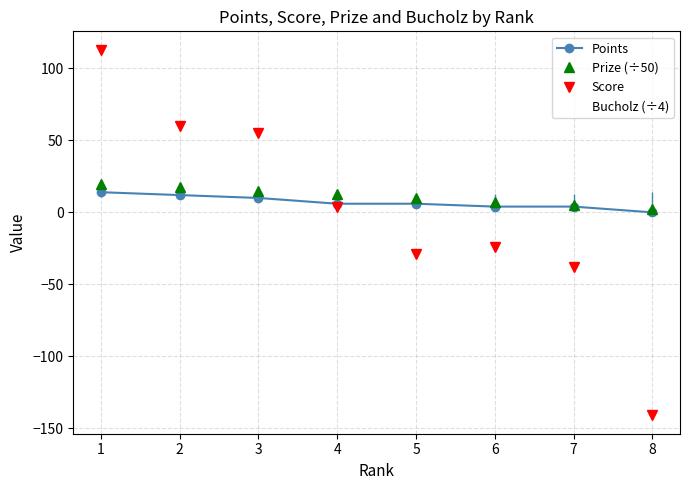

What is the difference between the Prize (÷50) values at 4 and 1?

7.5